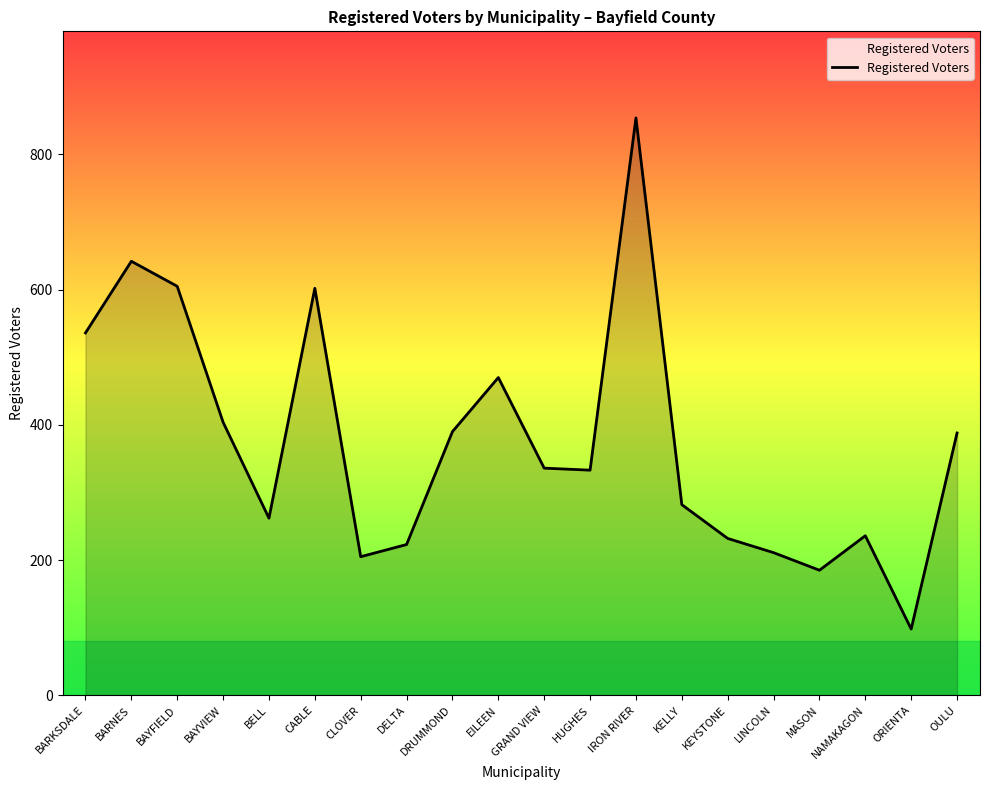

The chart shows a value of 388 at OULU. True or false?

True